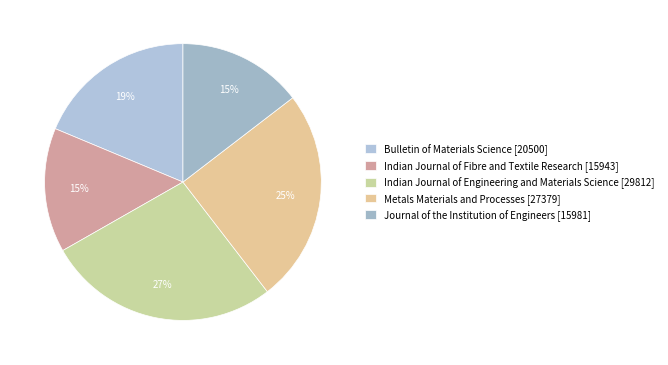

How many slices are in this pie chart?

5